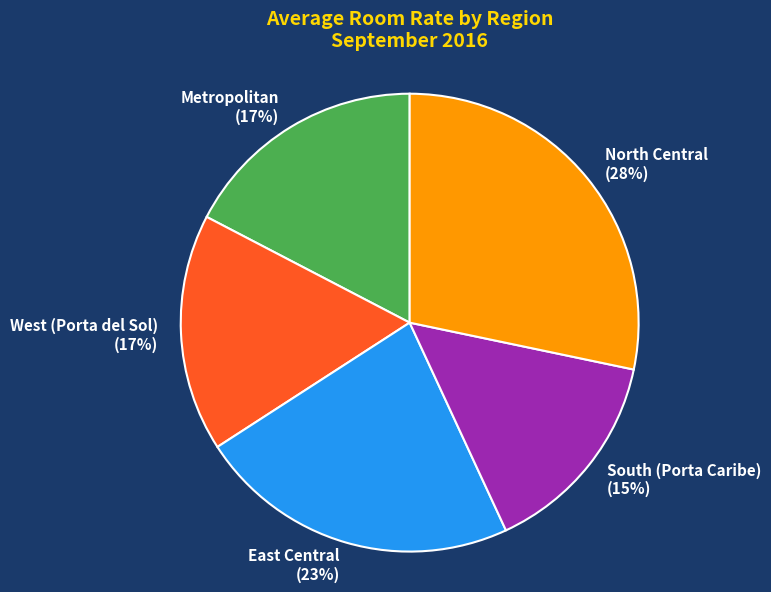

Do West (Porta del Sol) and North Central together represent more than half of the pie?

No